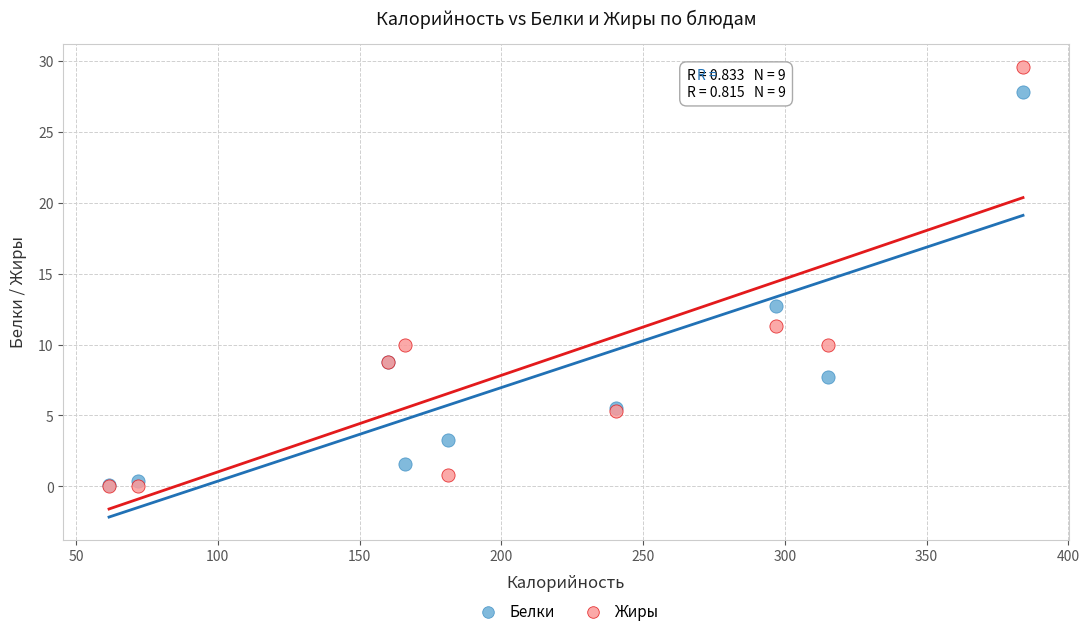

In the Жиры series, what Y value is closest to 14?

11.3